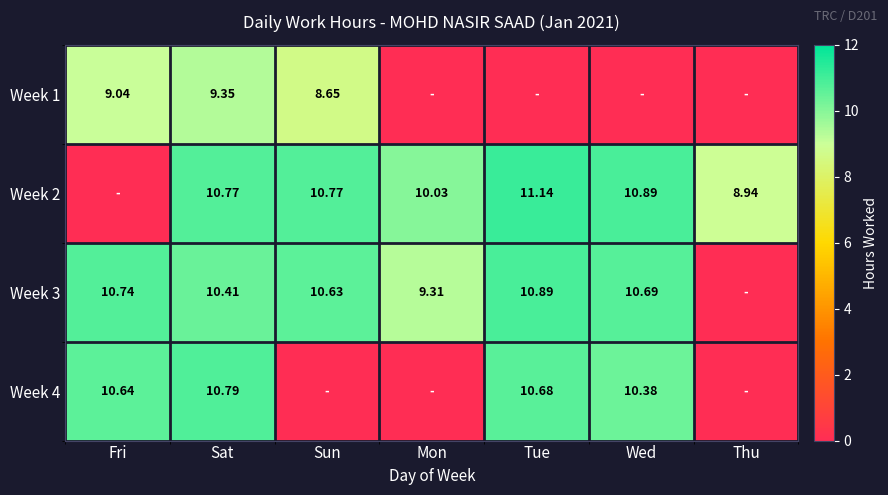

Is the value of Week 1 at Fri greater than the value of Week 4 at Fri?

No